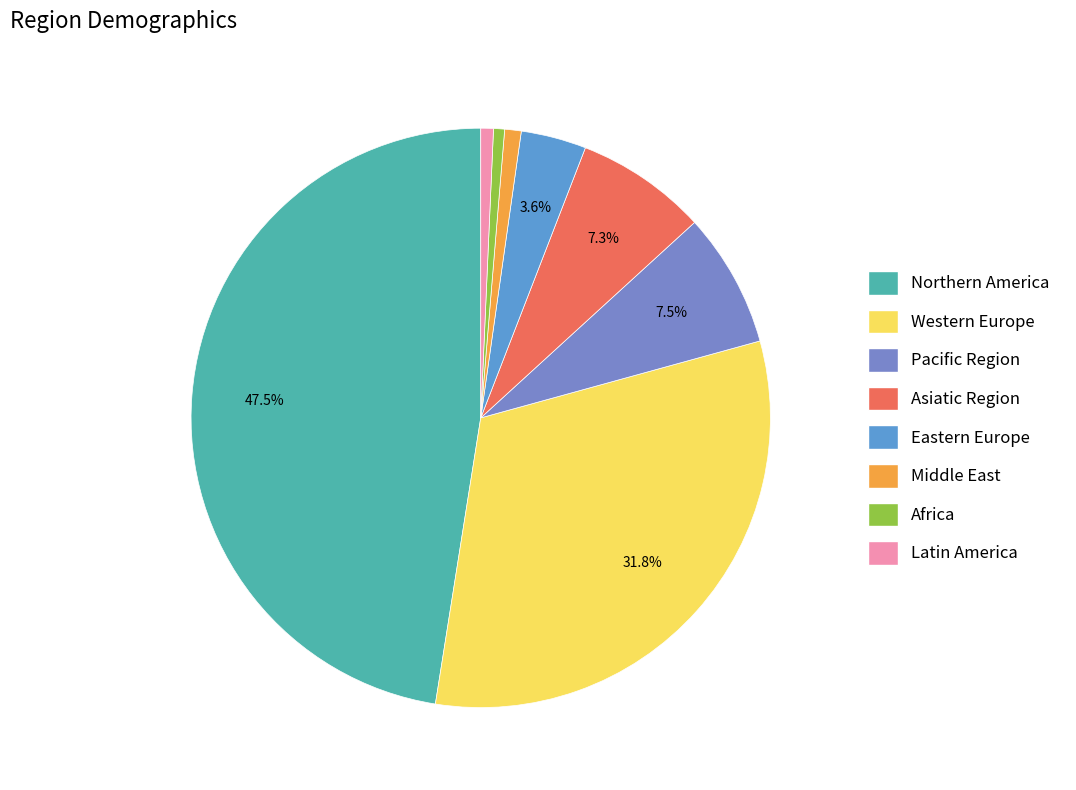

True or false: Middle East accounts for 11% of the total.

False